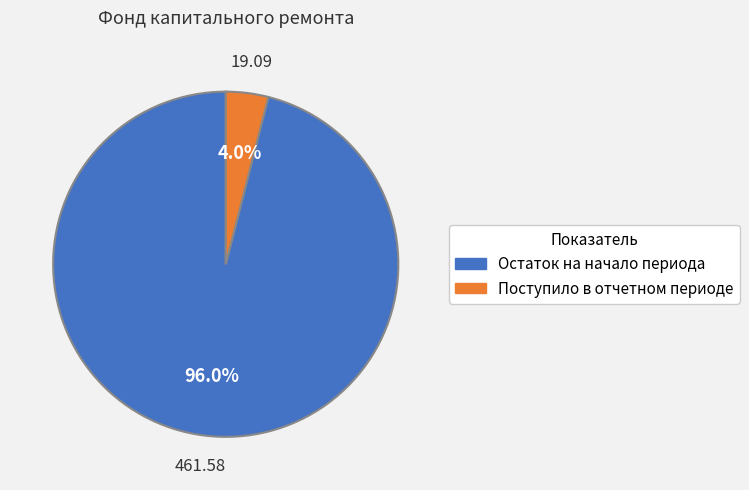

What is the largest slice in the pie chart?

Остаток на начало периода